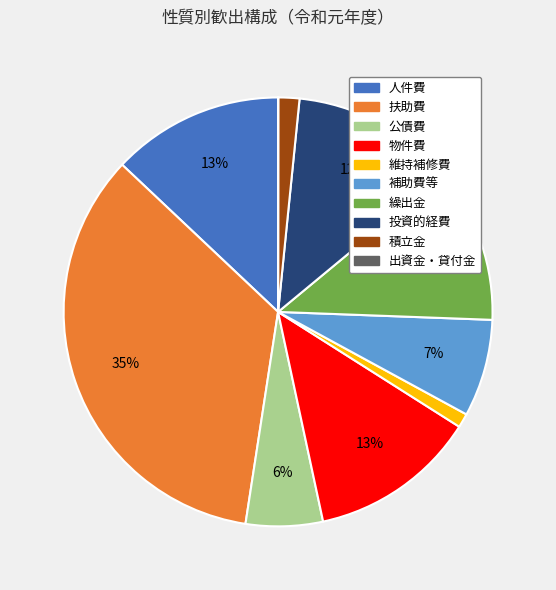

Do 繰出金 and 維持補修費 together represent more than half of the pie?

No